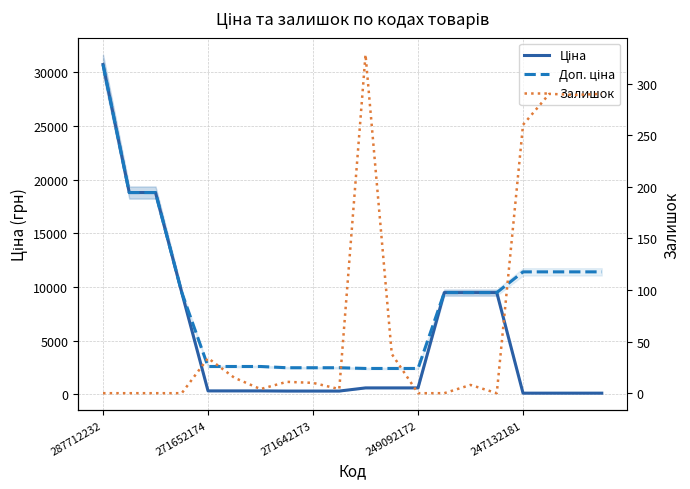

Is it true that Залишок equals 0.0 at 249092172?

True